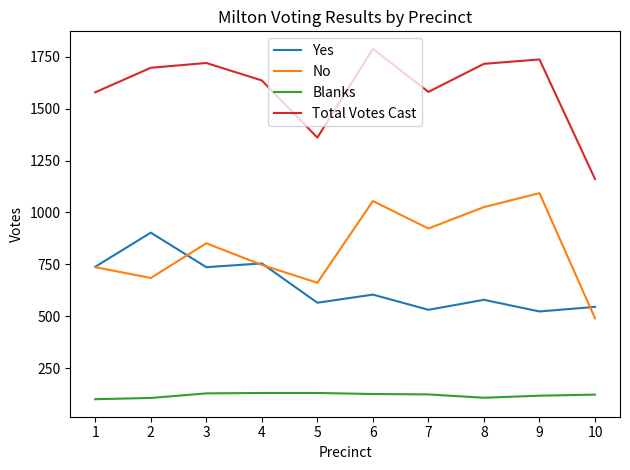

The Yes series shows 631 at 2. True or false?

False